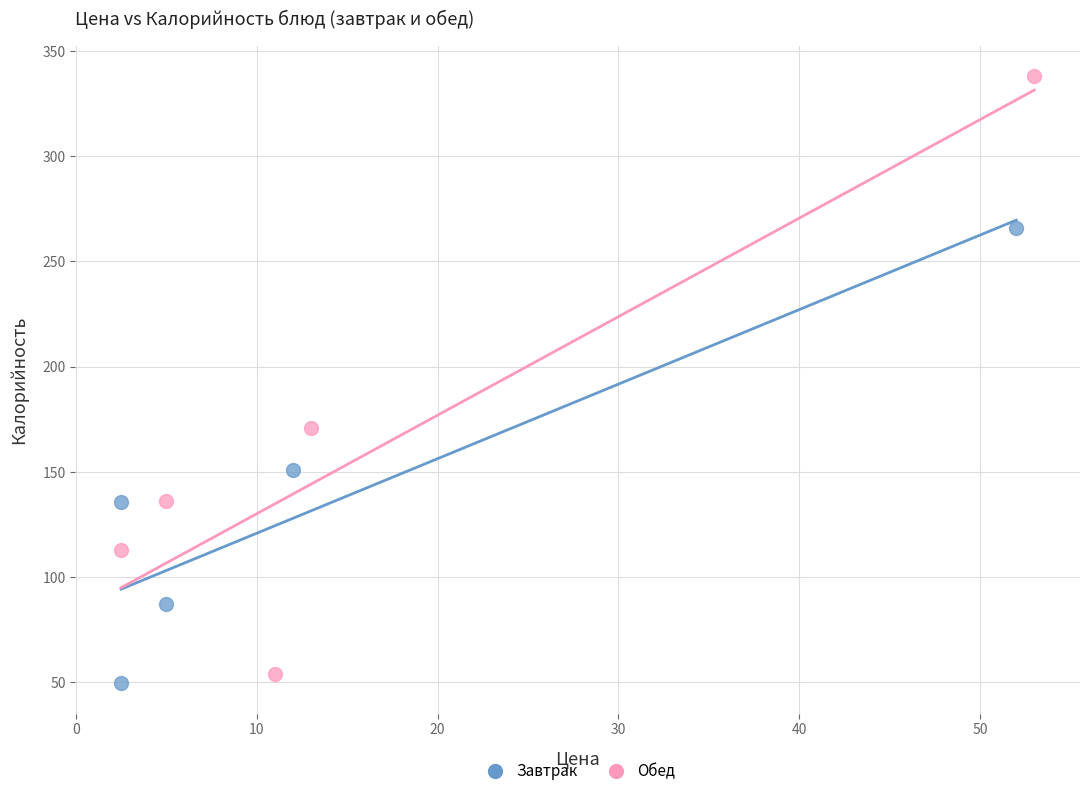

Which series contains the lowest Y value?

Завтрак